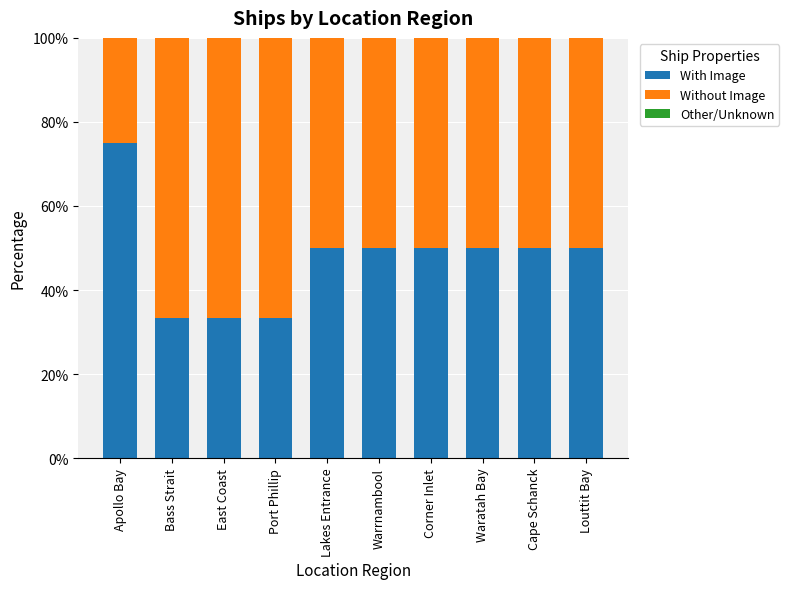

What value does the With Image series have at Apollo Bay?

75.0